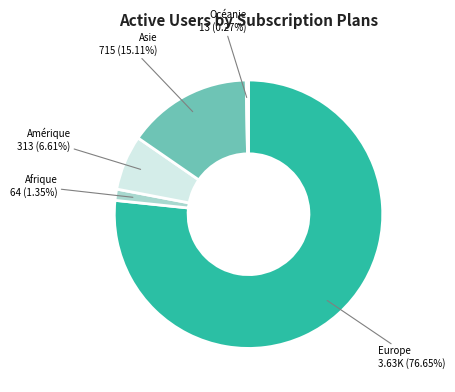

To the nearest percent, what is the difference between the largest and smallest slice percentages?

76%